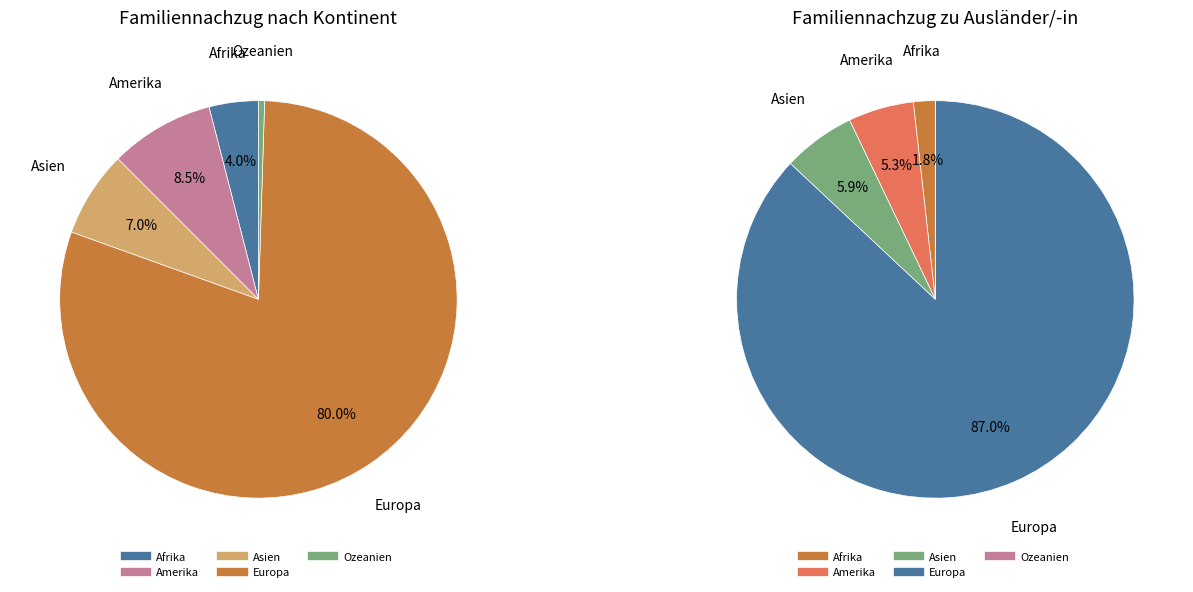

True or false: Ozeanien accounts for 0% of the total.

True